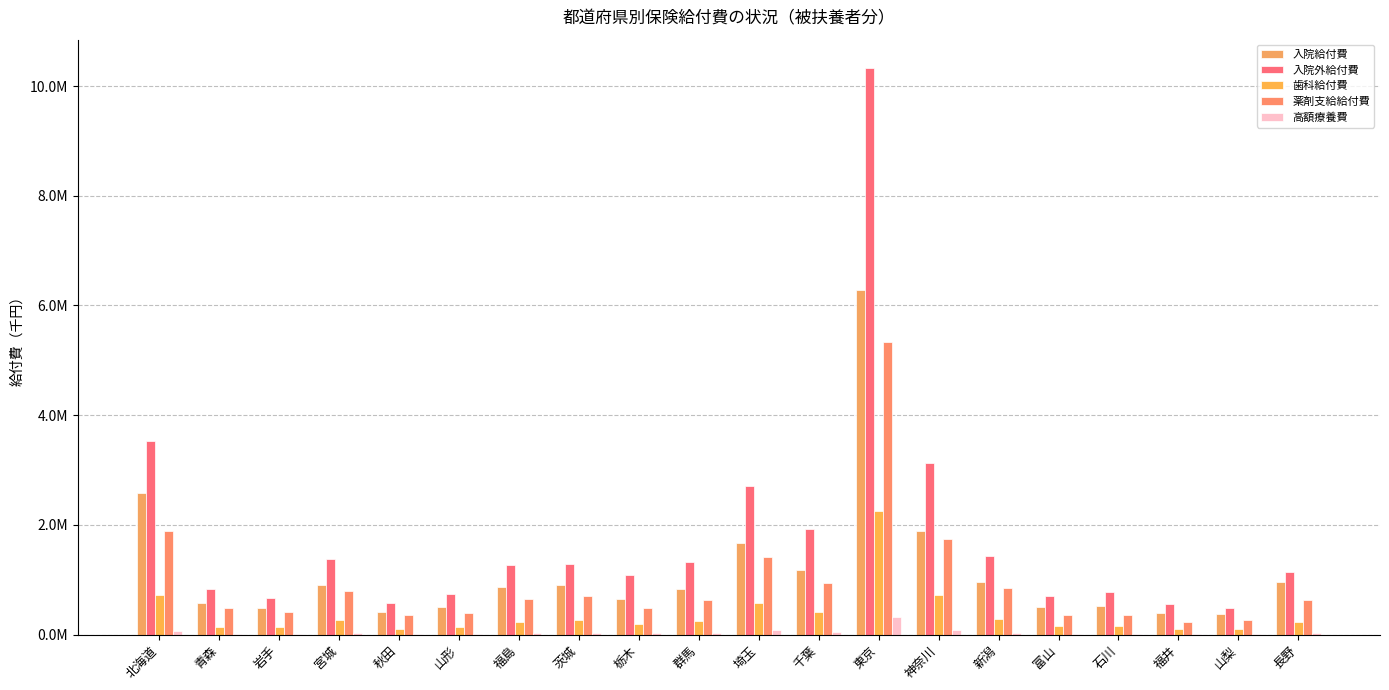

Is it true that 歯科給付費 equals 220433.9 at 青森?

False